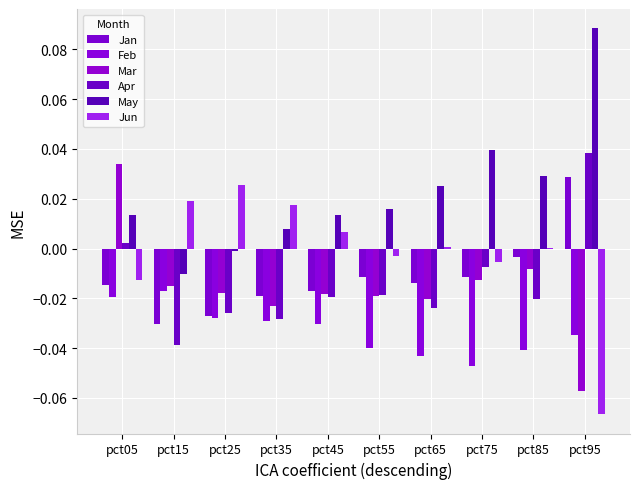

Rank the categories by Jun value from lowest to highest.

pct95, pct05, pct75, pct55, pct85, pct65, pct45, pct35, pct15, pct25